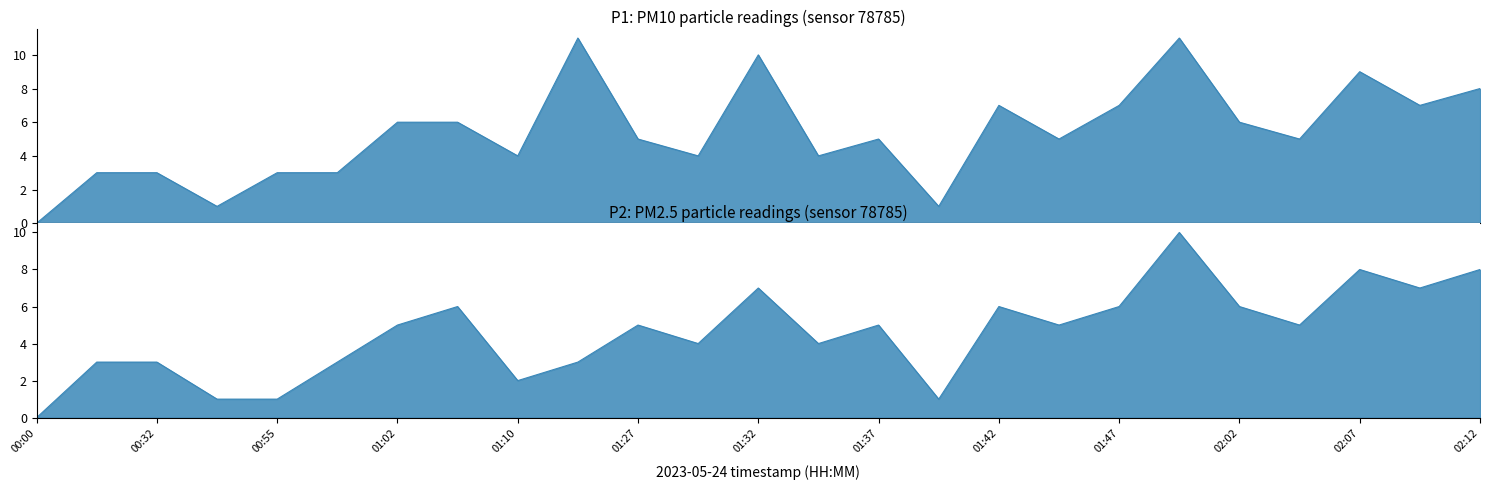

Is it true that P1 equals 20 at 02:00?

False